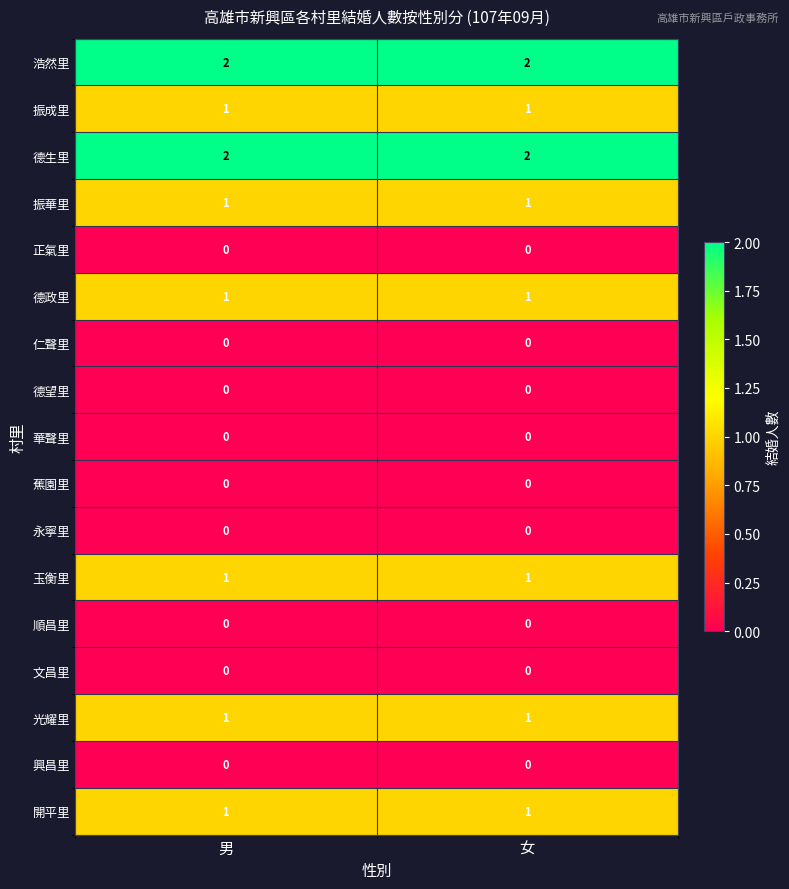

The value of 永寧里 at 女 is 0. True or false?

True